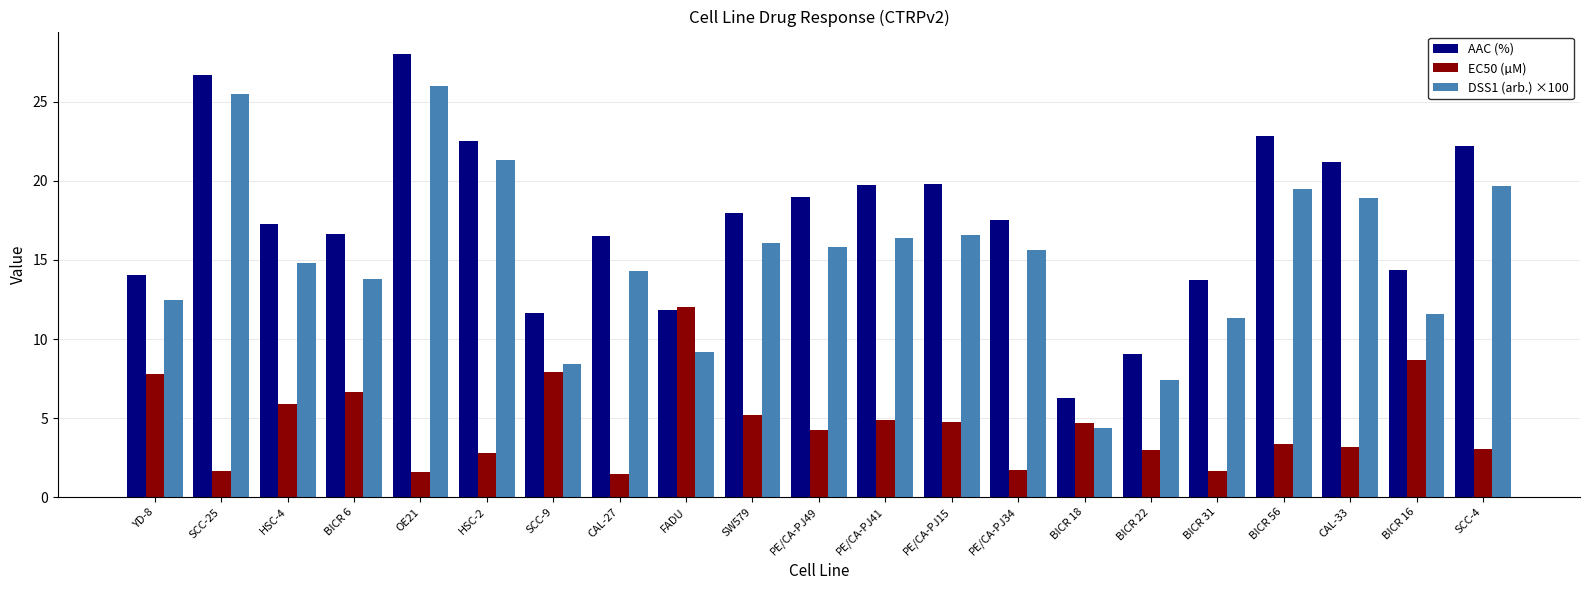

Which series has the widest spread of values?

AAC (%)